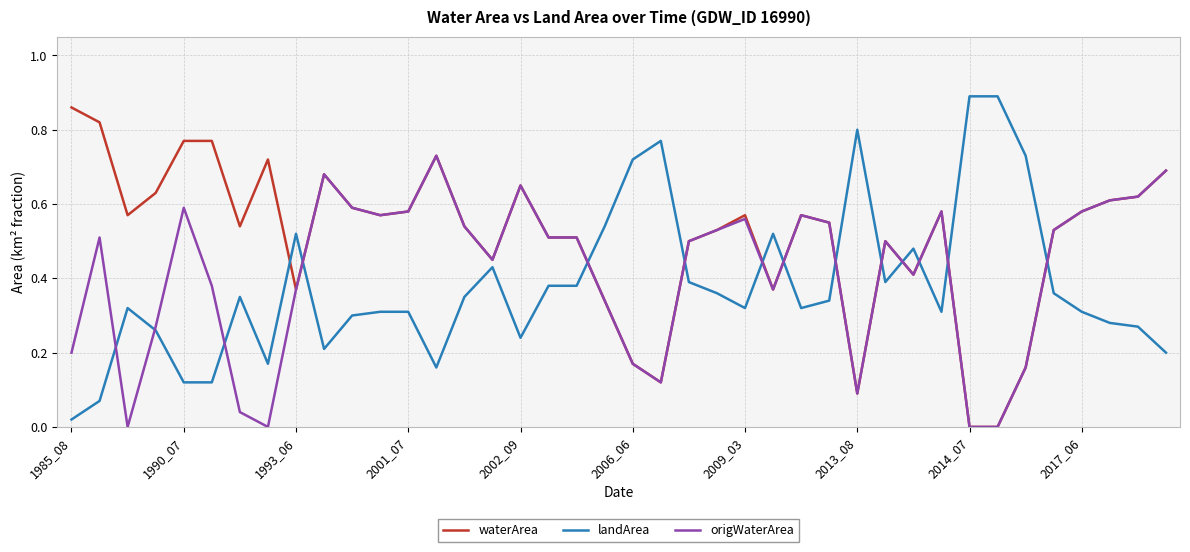

Which series has the largest total across all categories?

waterArea